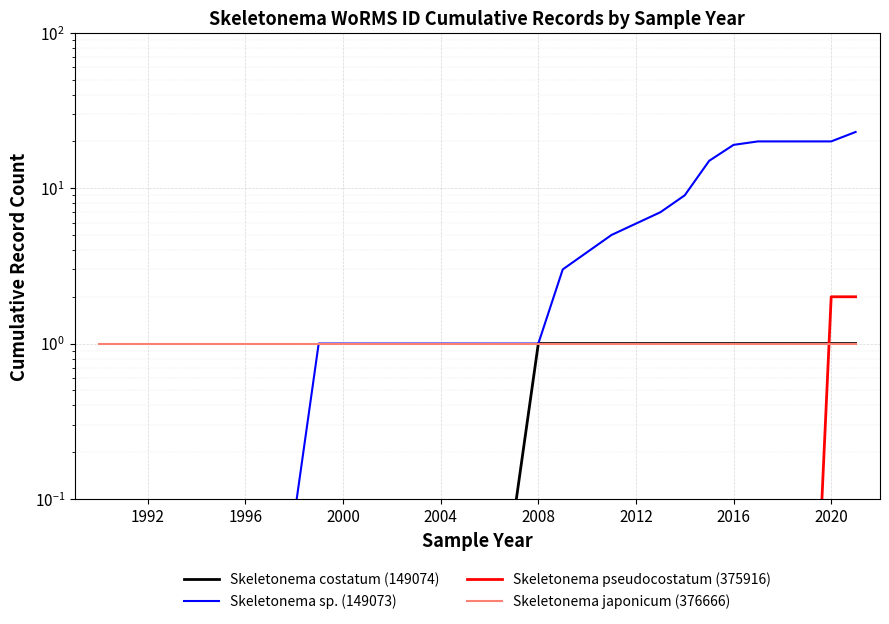

What is the value of the Skeletonema costatum (149074) point at the 11th from the left?

1.0